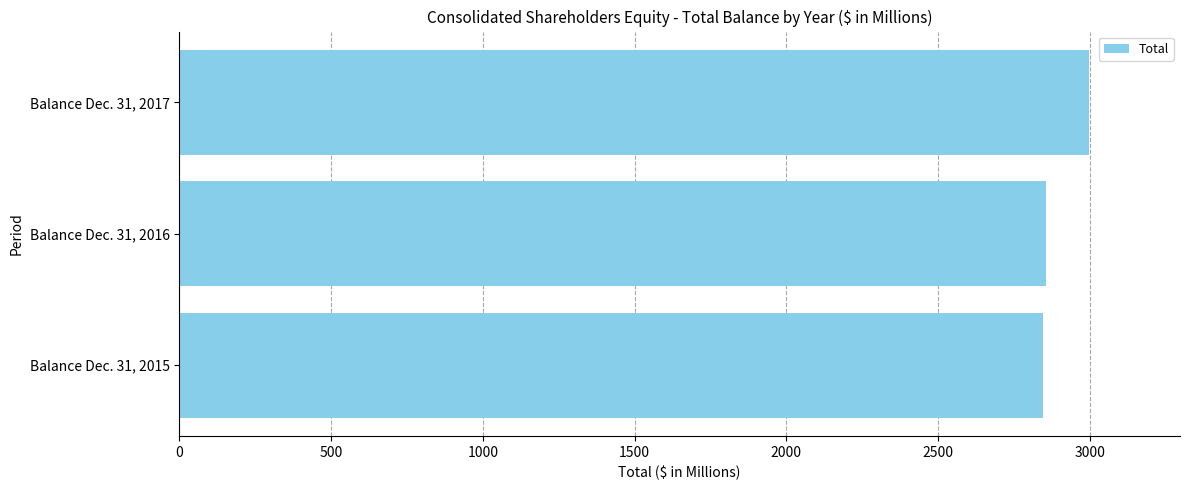

The chart shows a value of 2857.5 at Balance Dec. 31, 2016. True or false?

True